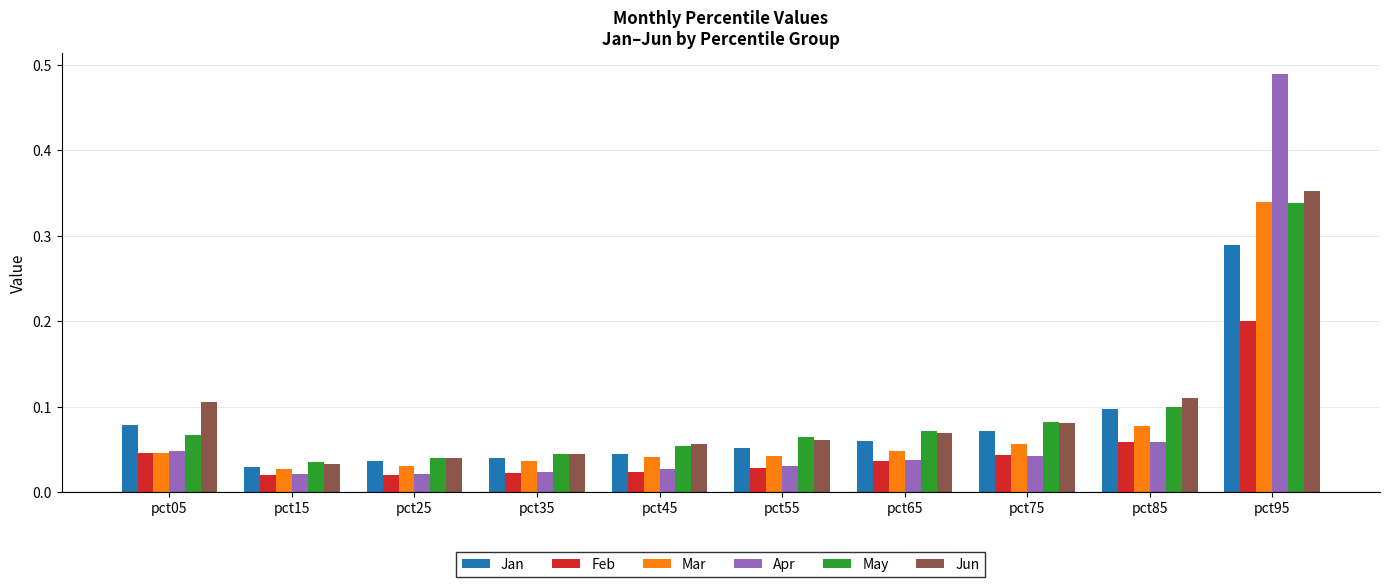

At how many categories does at least one series exceed 0?

10